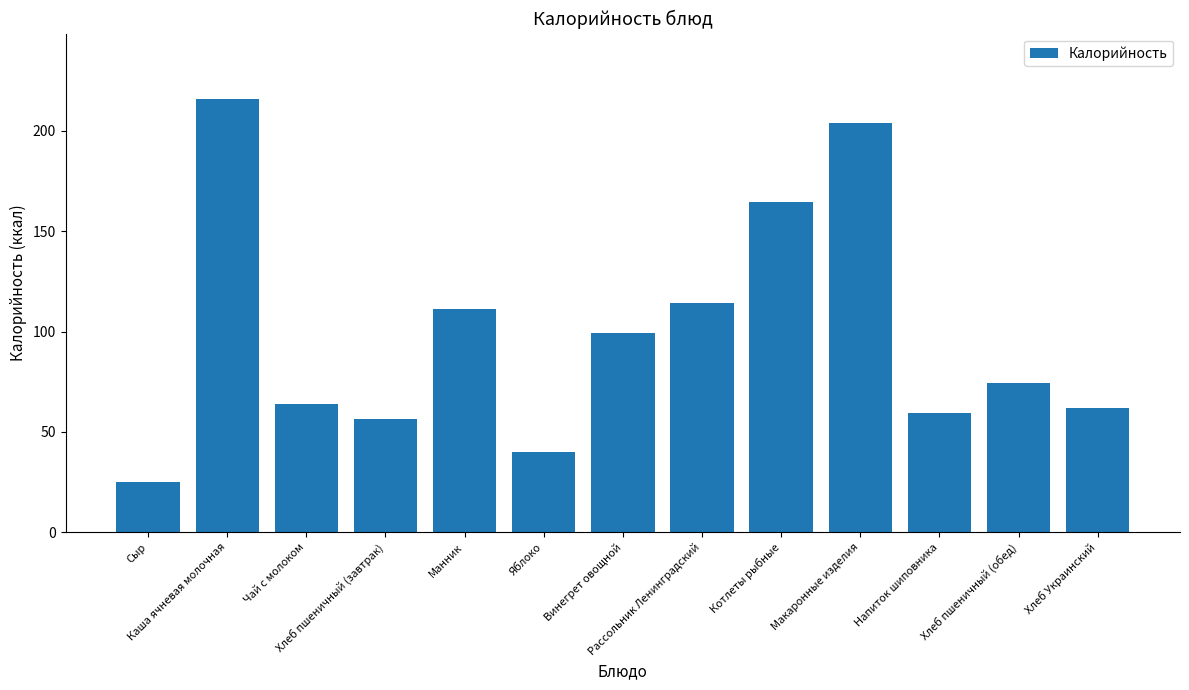

Reading right to left, list all the values displayed in this chart.

61.8	74.6	59.4	204.1	164.5	114.2	99.4	40.0	111.3	56.5	63.9	216.1	25.0